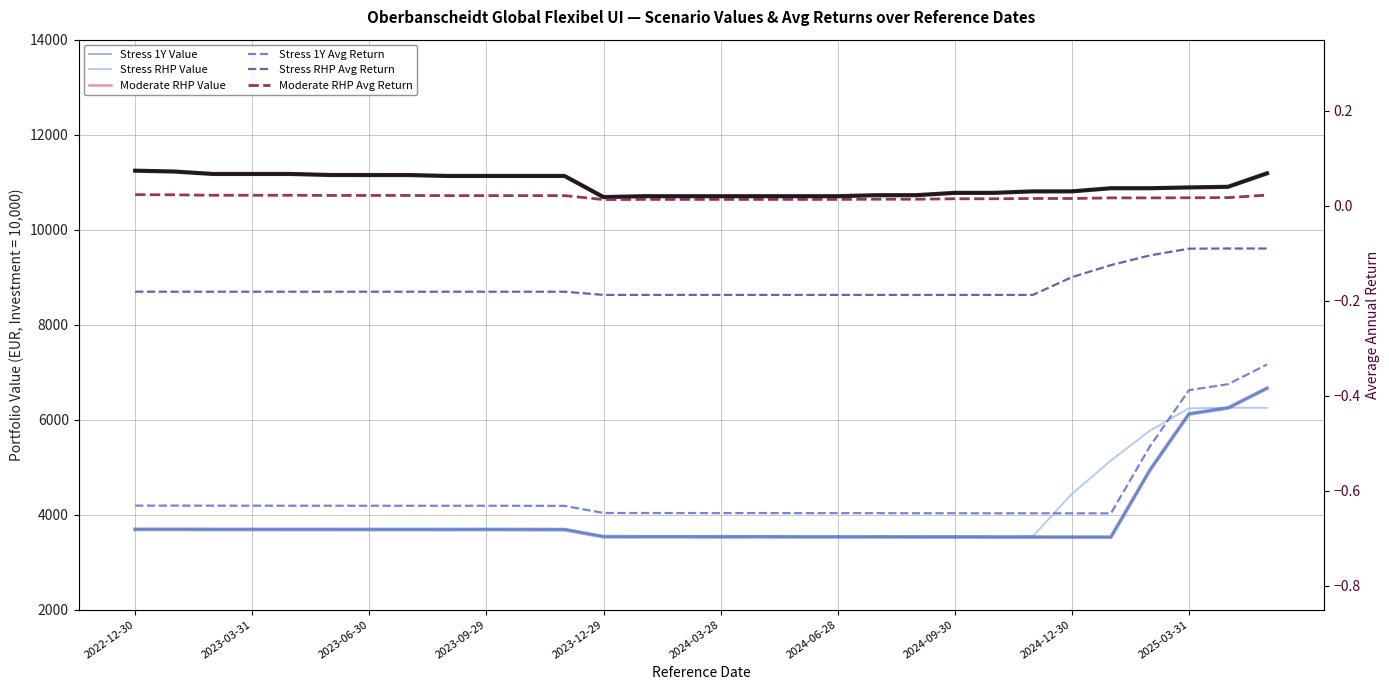

At which category does Stress 1Y Value reach its first local valley?

2023-12-29